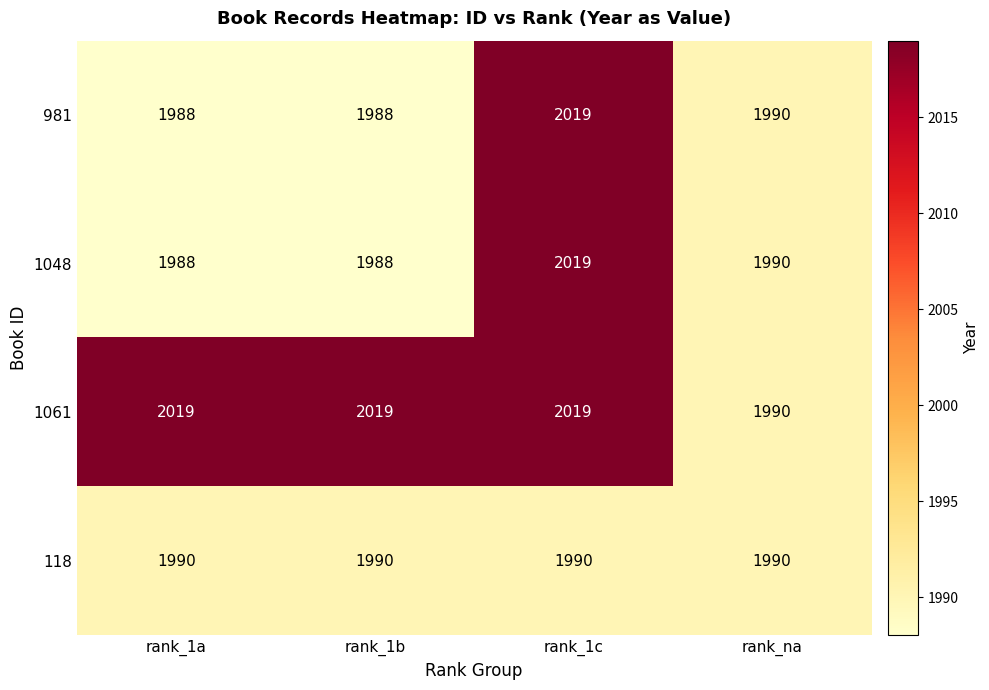

True or false: 118 has a value of 1281 at rank_na.

False